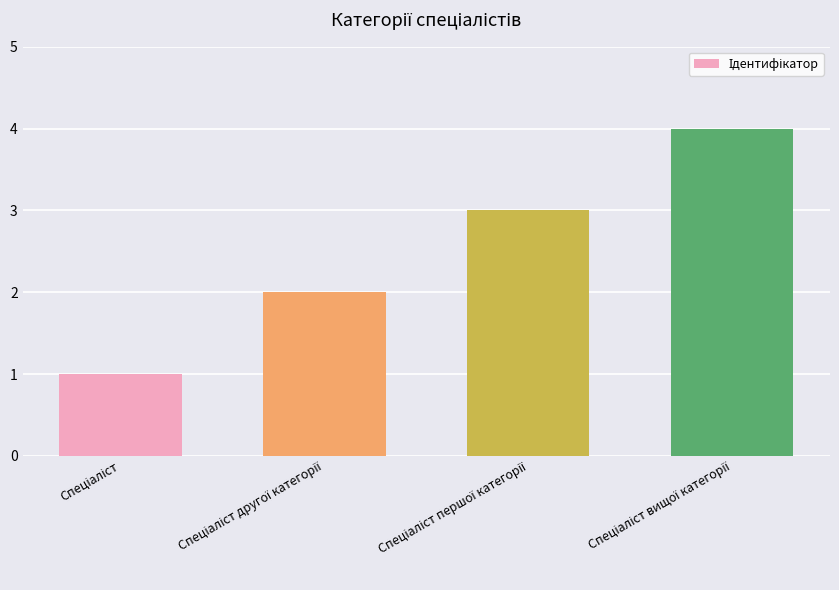

What is the difference between the maximum and minimum values?

3